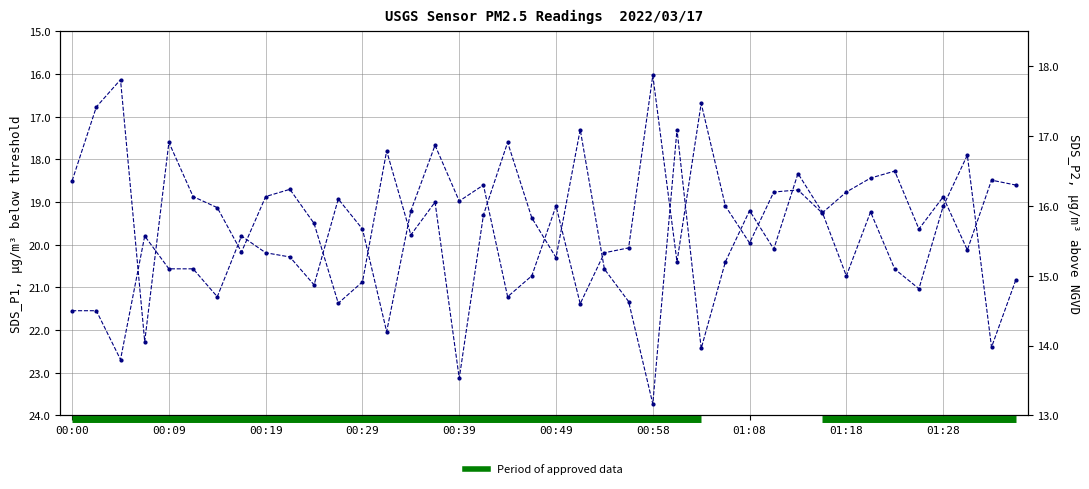

What is the average value of the SDS_P2 series?

15.6